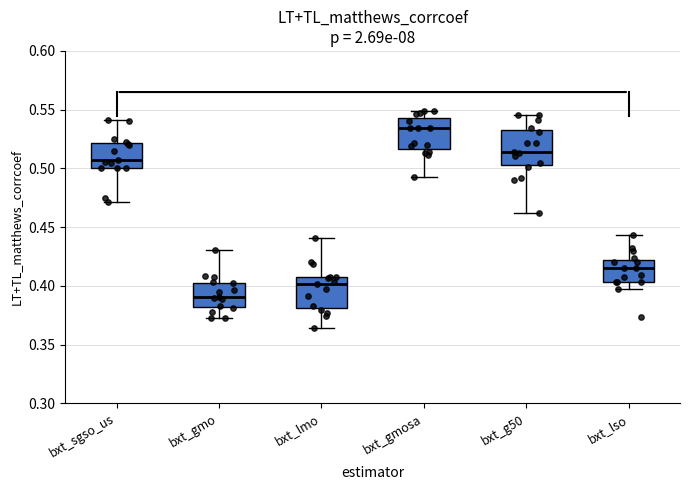

Where is the upper edge of the box for bxt_gmo on the y-axis? The values are not printed on the chart, so give them approximately, as read against the axis.

0.405